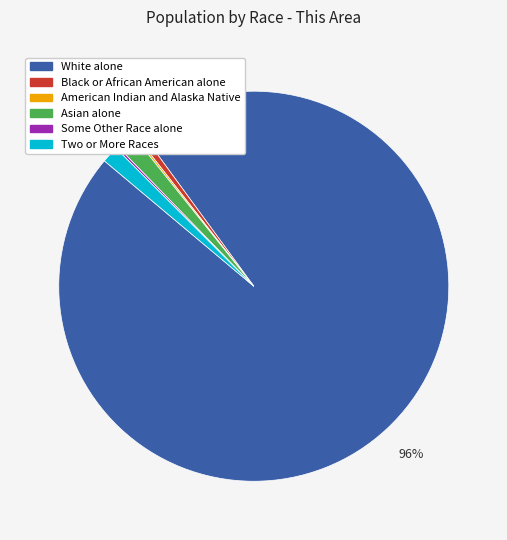

Is there a majority slice in this chart?

Yes